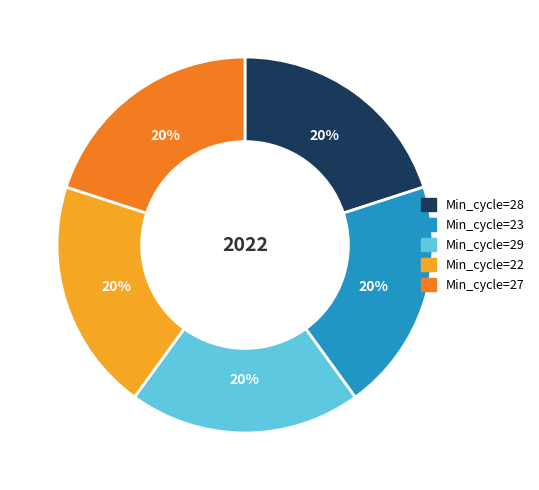

How many slices are in this pie chart?

5